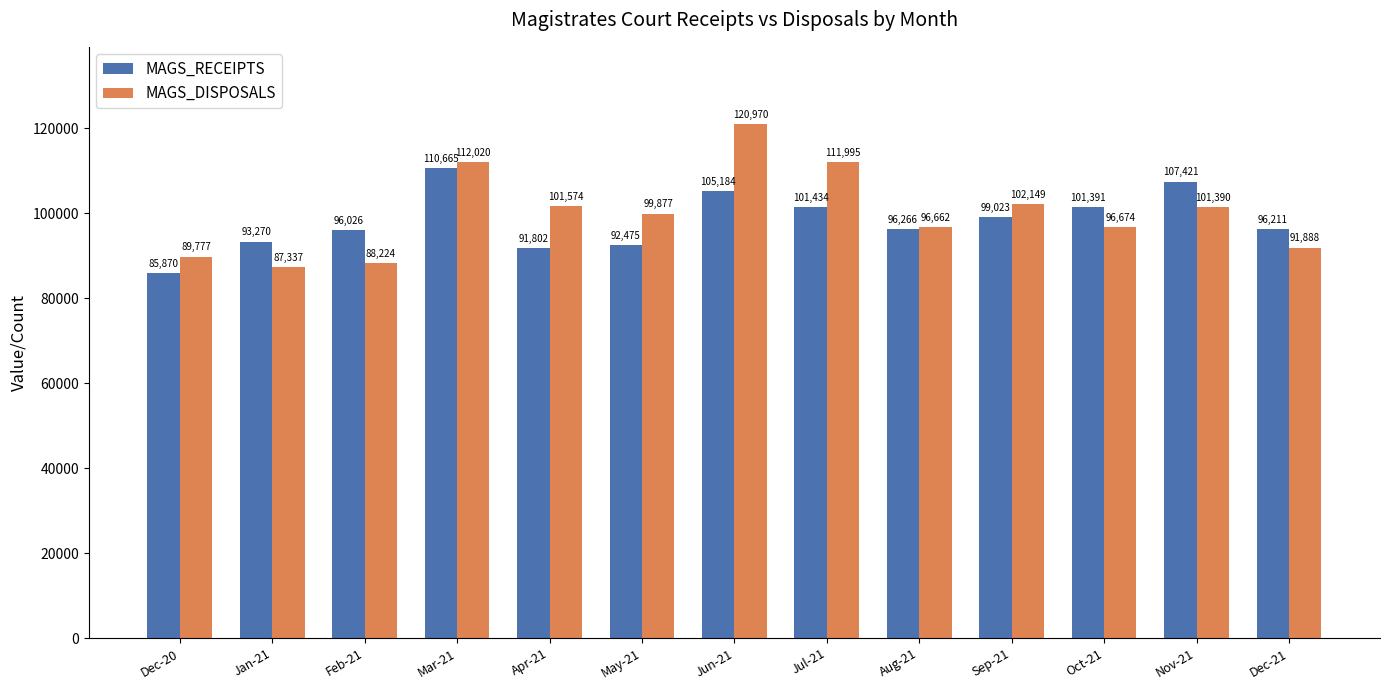

What is the highest value of the MAGS_RECEIPTS series?

110665